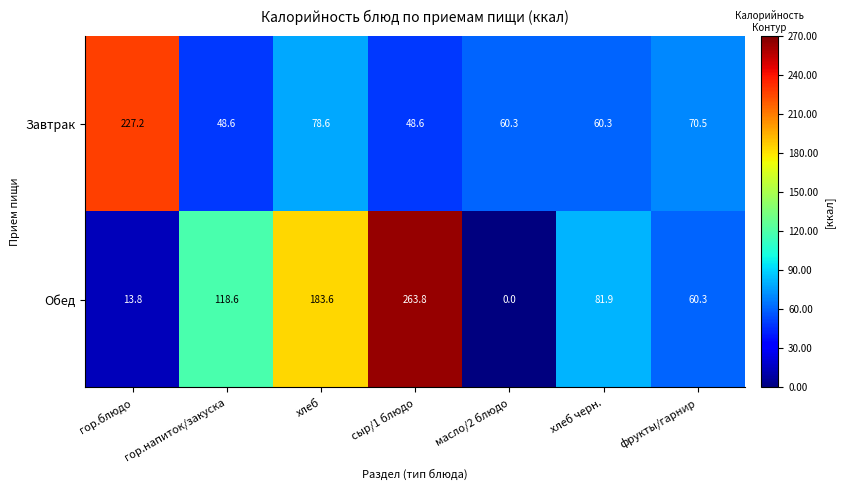

How many data points does each series have?

7